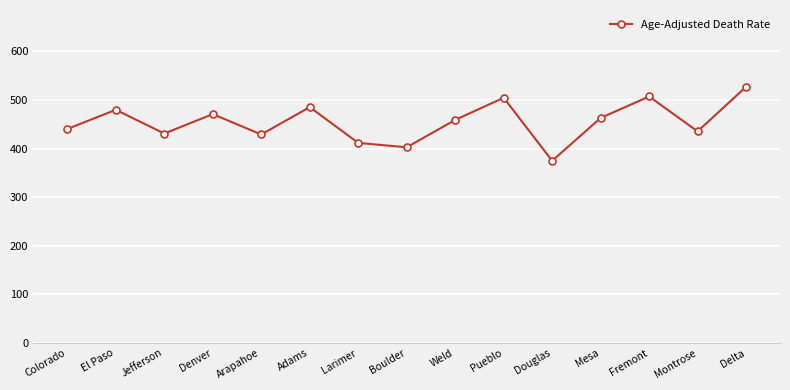

What is the difference between the maximum and minimum values?

152.3